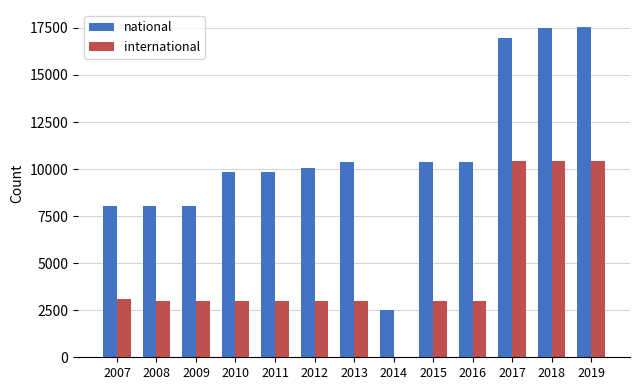

Which series has the largest total across all categories?

national